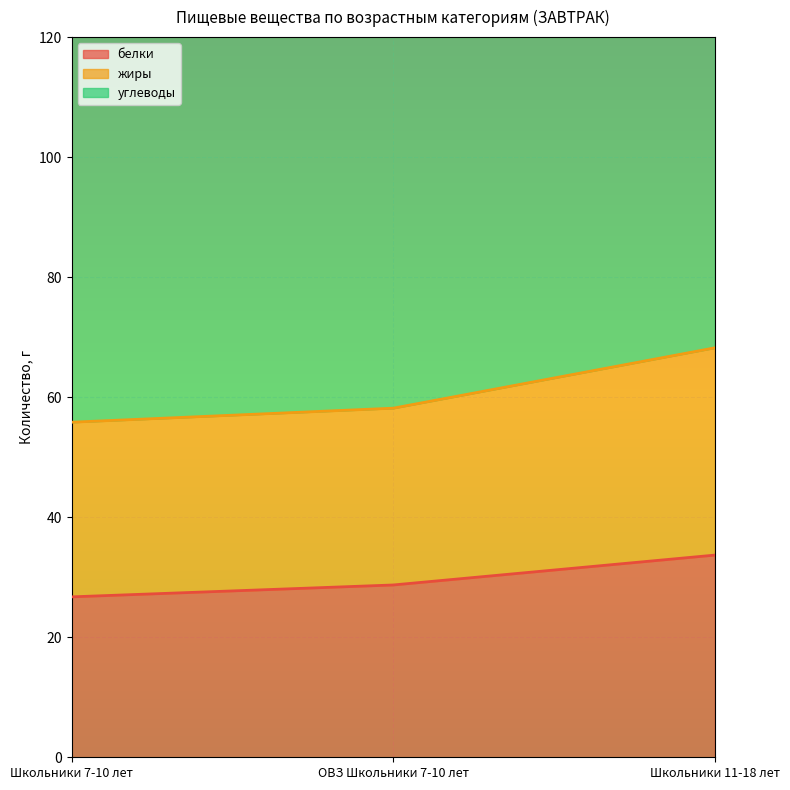

List the labels in order of жиры value, largest first.

Школьники 11-18 лет, ОВЗ Школьники 7-10 лет, Школьники 7-10 лет